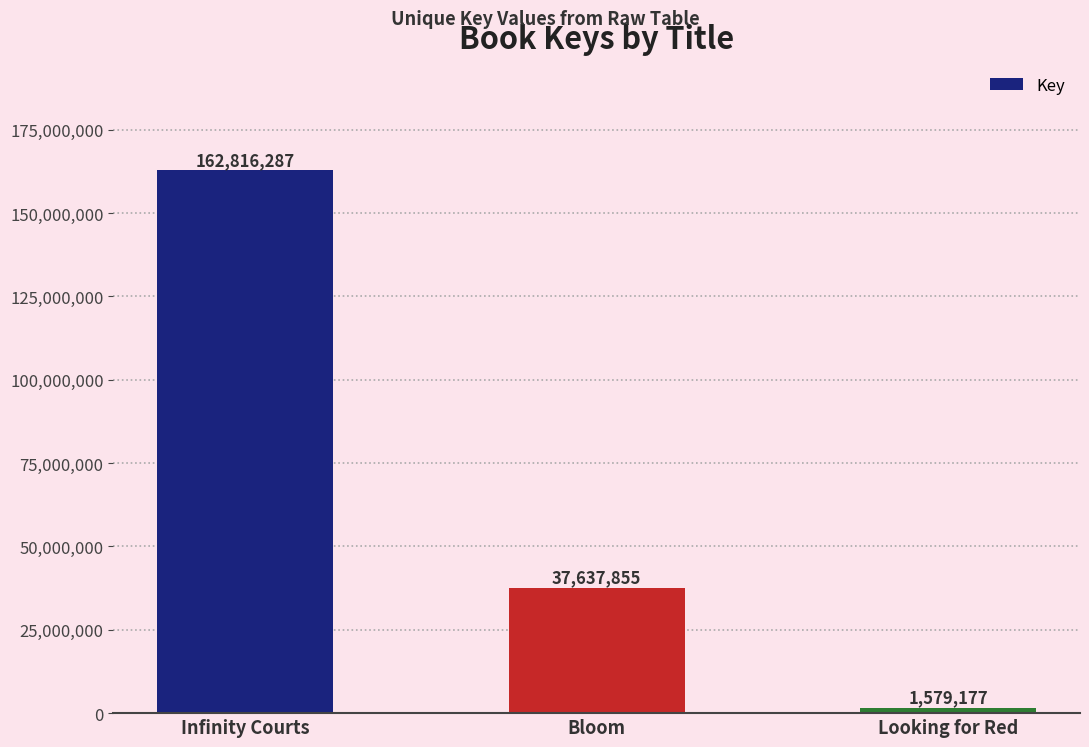

Reading left to right, transcribe all the data shown in this chart.

162816287	37637855	1579177